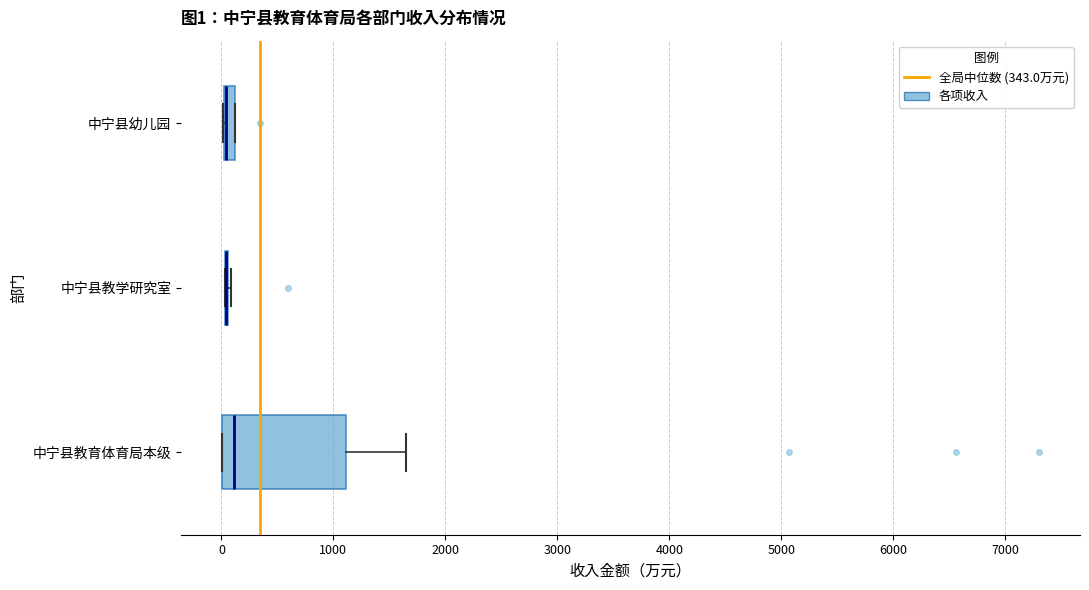

Comparing the boxes themselves (not the whiskers), which one is the widest?

中宁县教育体育局本级